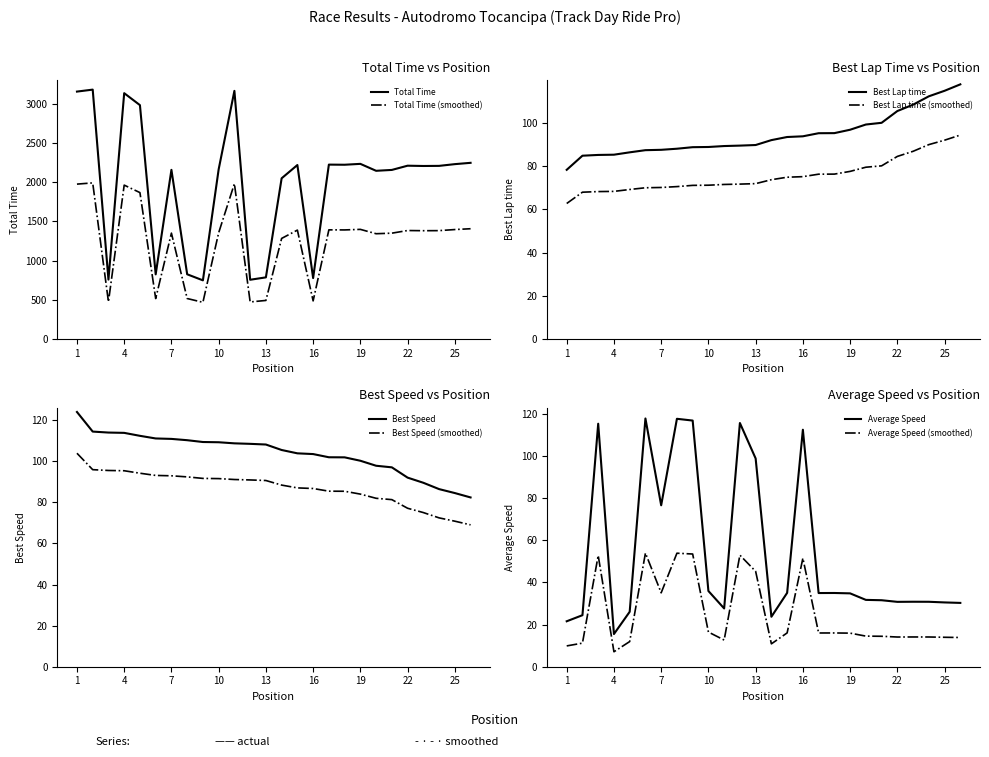

At which category is the sum across all series the highest?

2